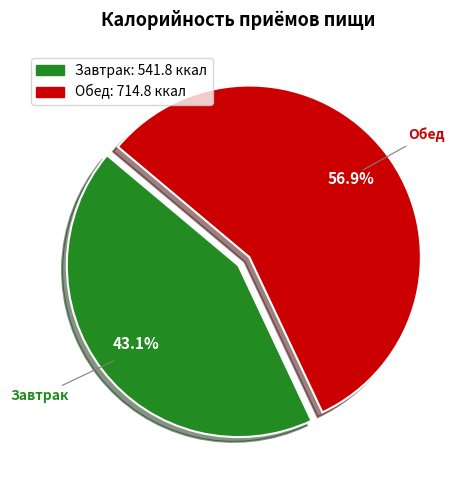

What percentage is the Обед slice, to the nearest percent?

57%